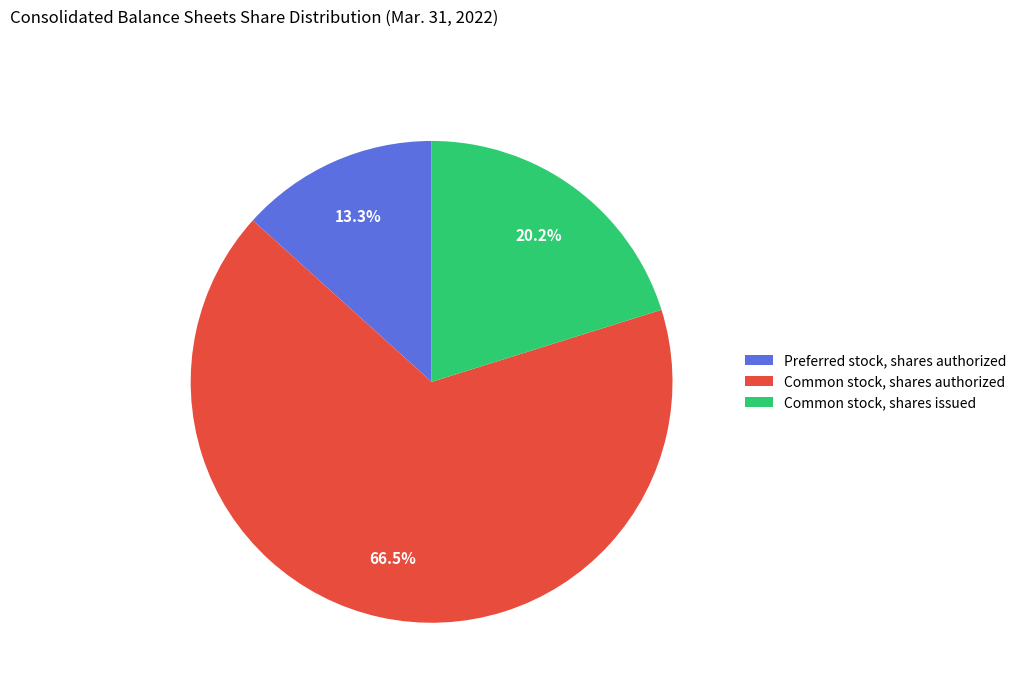

True or false: Common stock, shares authorized accounts for 58% of the total.

False